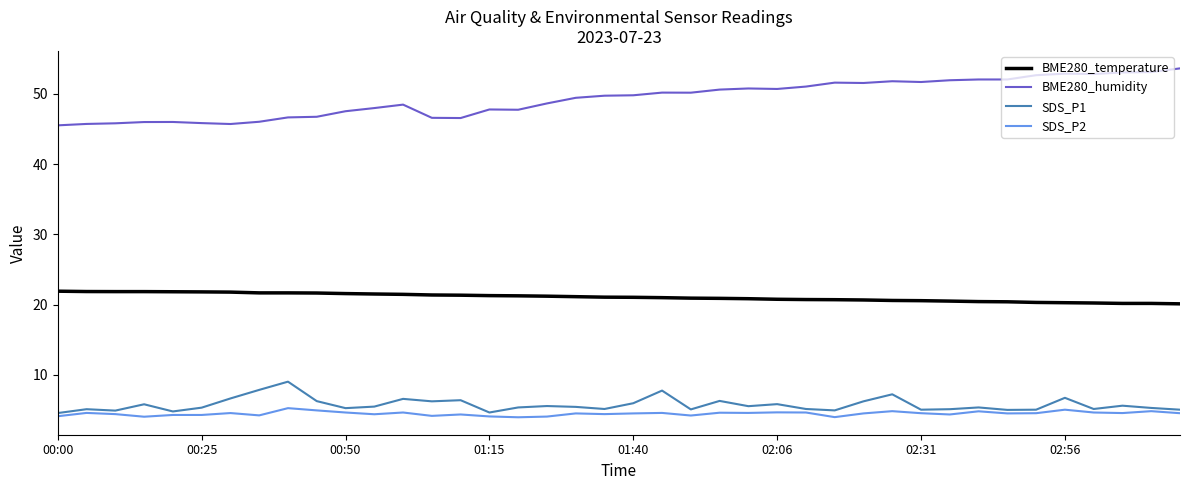

Does the chart display data point markers on the line(s)?

No